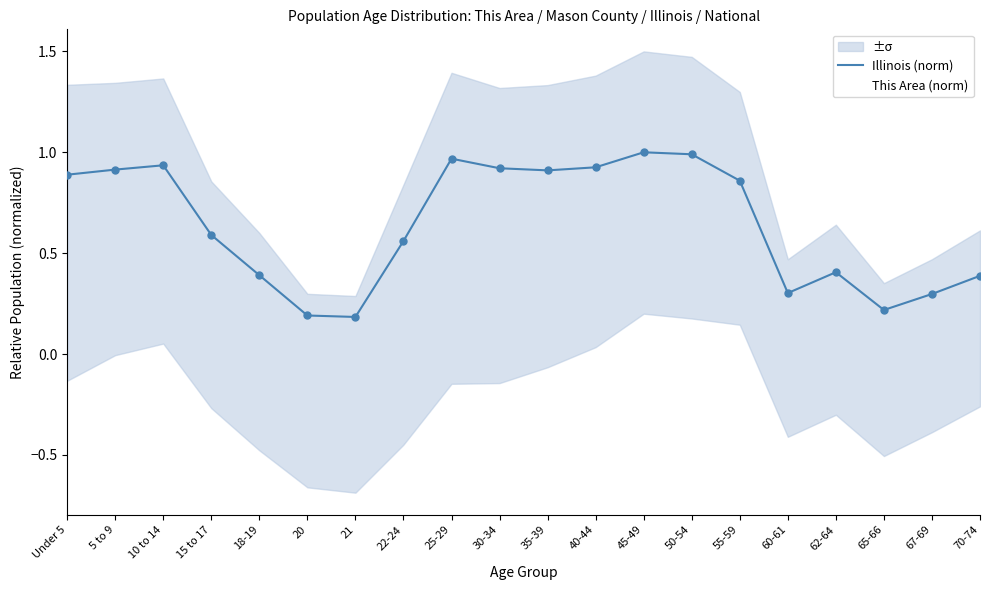

The value of Illinois (norm) at 55-59 is 0.9. True or false?

True